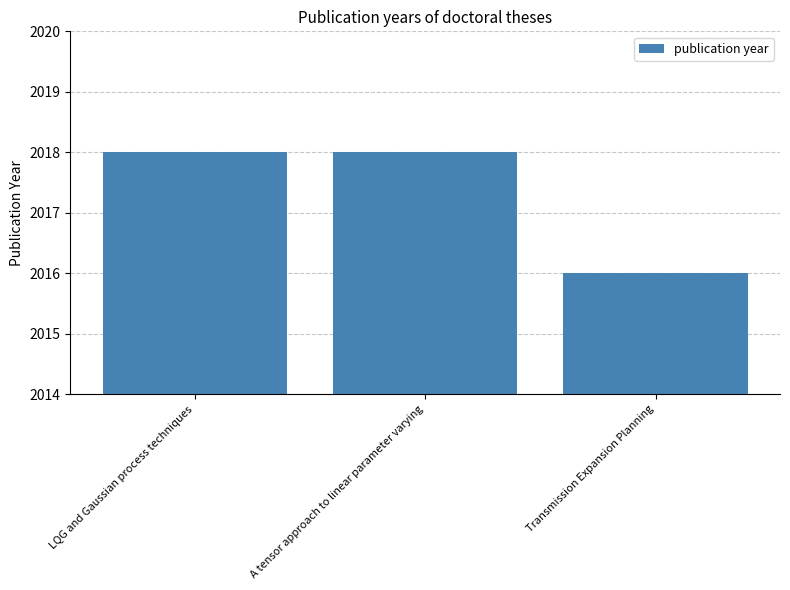

What is the sum of all values?

6052